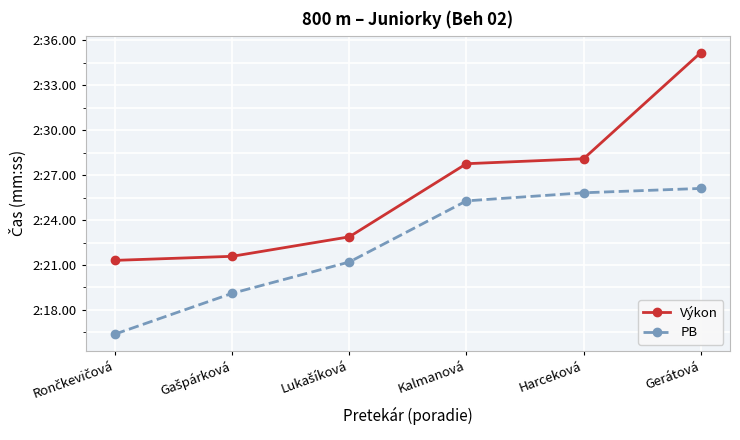

Reading right to left, list all the values displayed in this chart.

Výkon: 2.6	2.5	2.5	2.4	2.4	2.4
PB: 2.4	2.4	2.4	2.4	2.3	2.3